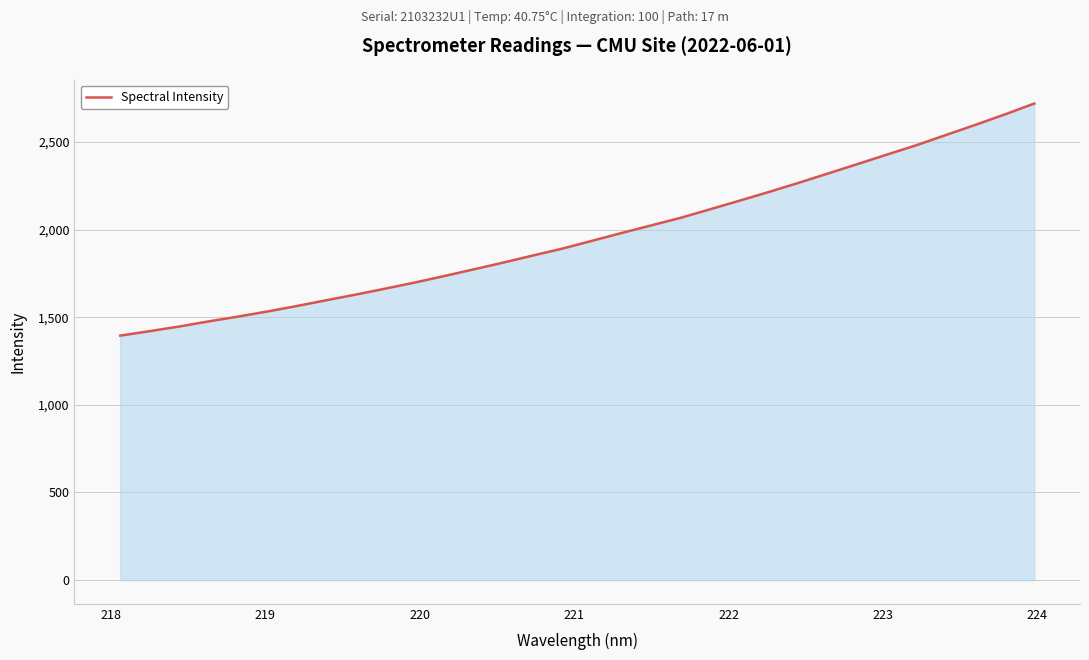

What is the difference between the maximum and minimum values?

1324.4